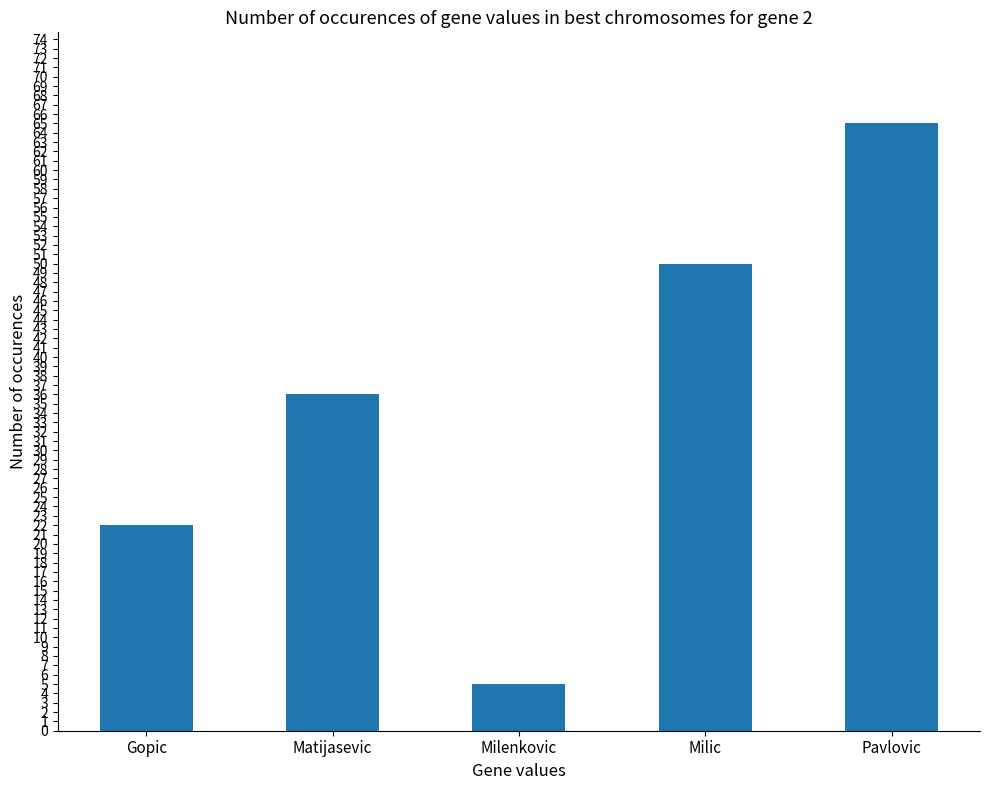

Rank the categories by value from lowest to highest.

Milenkovic, Gopic, Matijasevic, Milic, Pavlovic